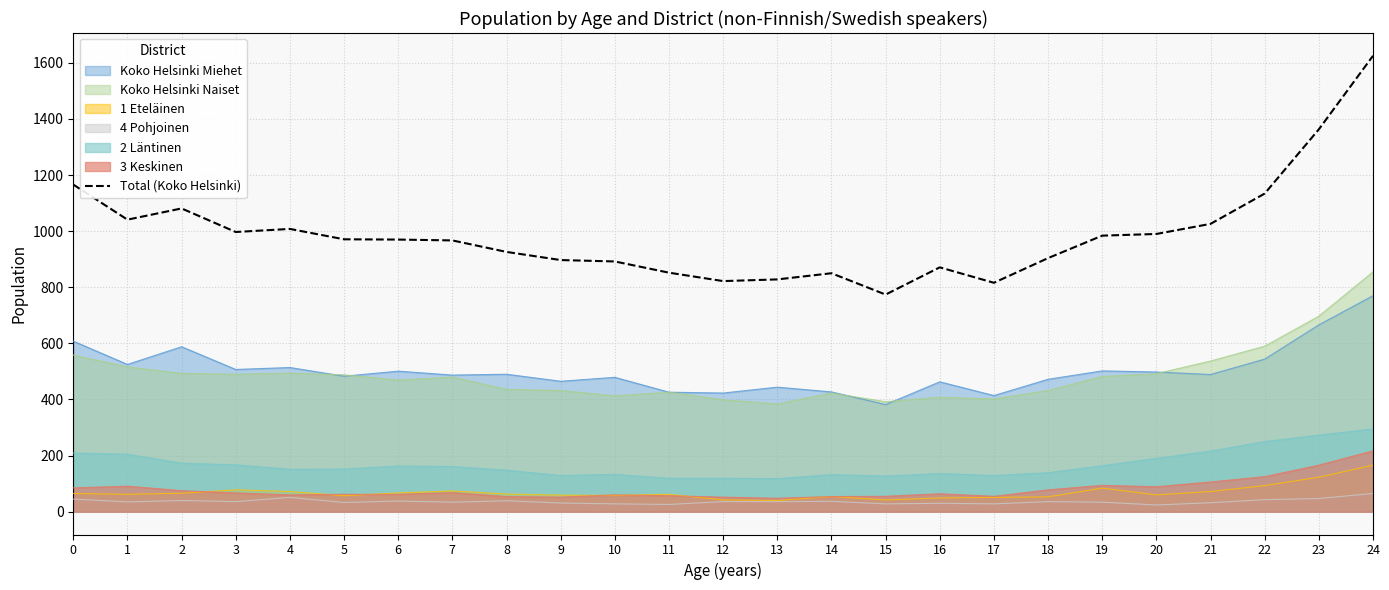

What is the ratio of the value at 21 to the value at 20?

1.0